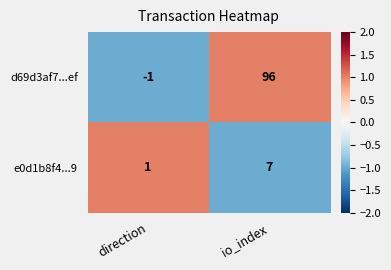

Is it true that d69d3af7...ef equals 0 at direction?

False